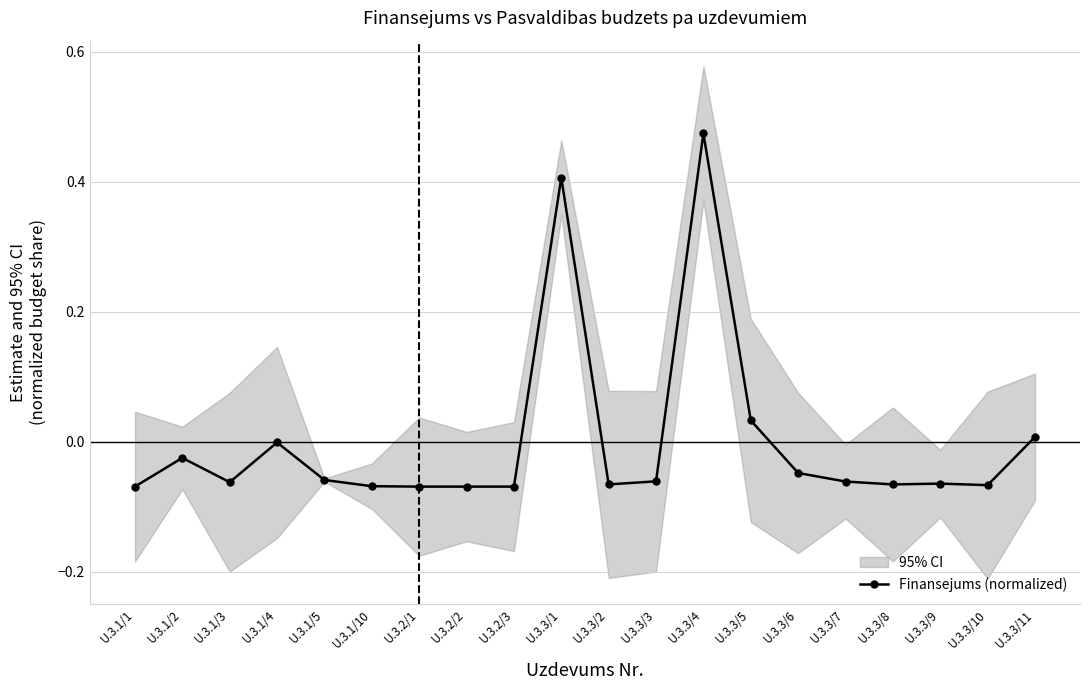

Between U.3.3/9 and U.3.3/1, which is larger?

U.3.3/1